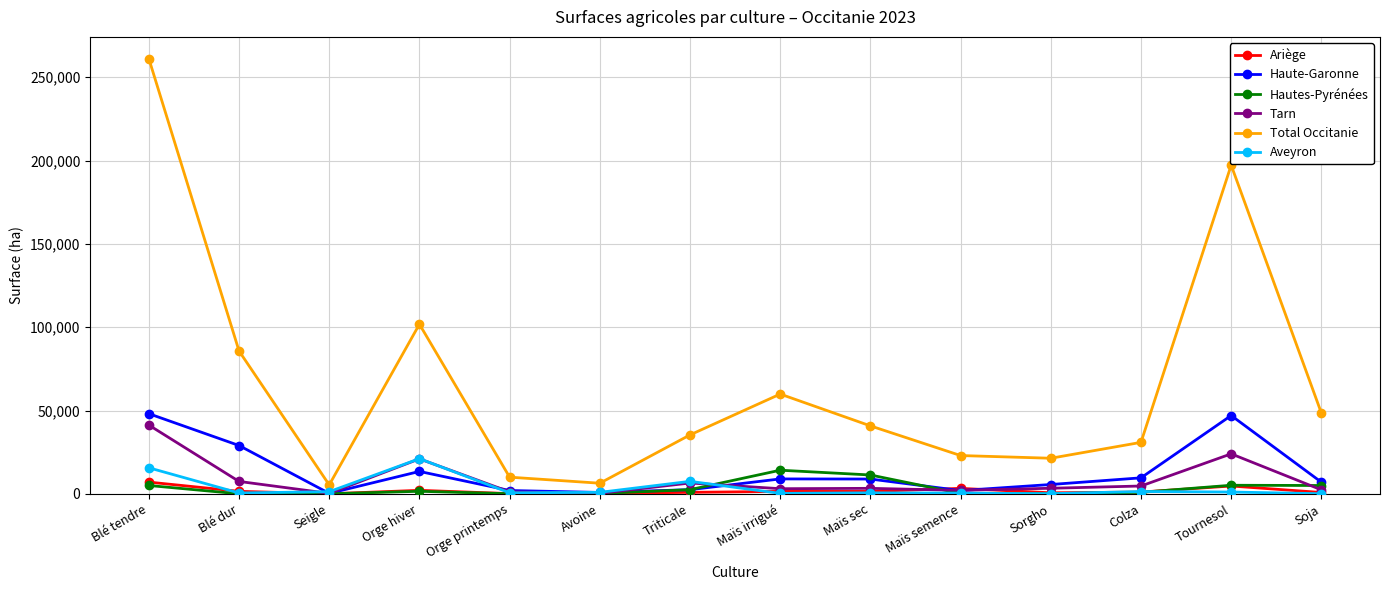

How many categories are shown in the chart?

14